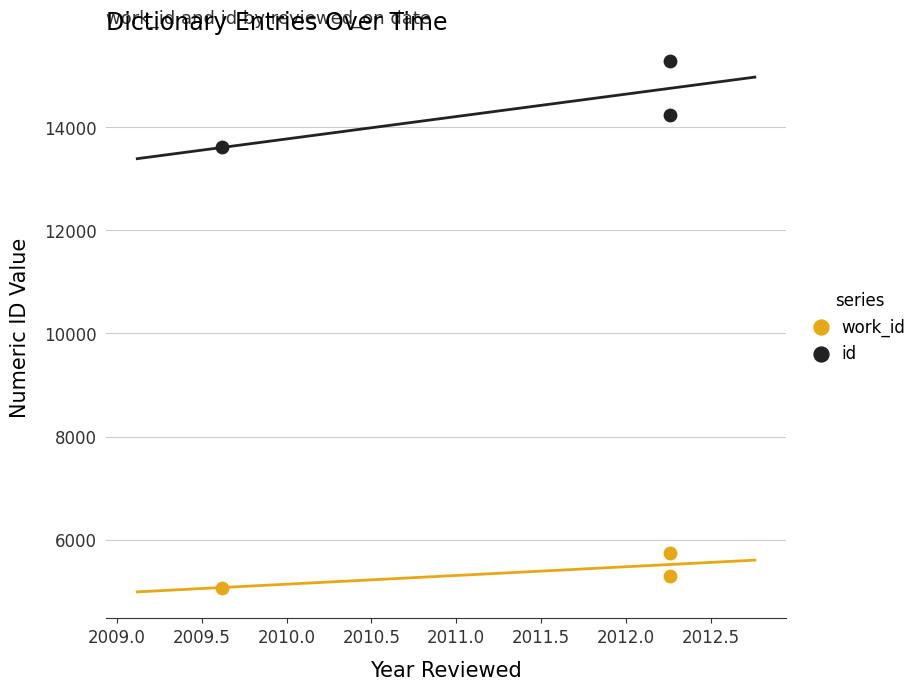

Which series reaches the maximum Y coordinate?

id